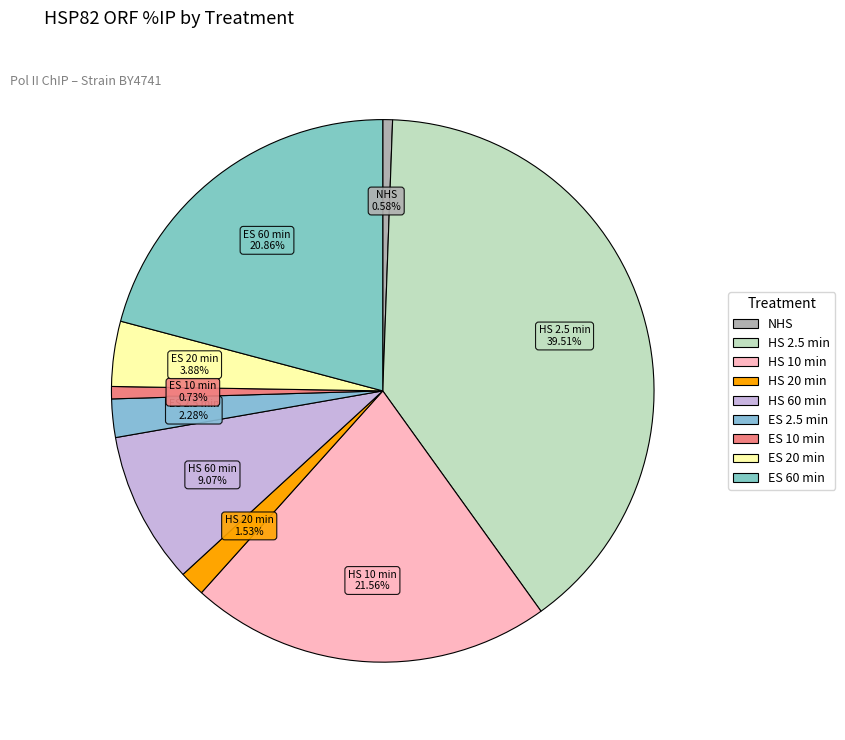

The ES 20 min slice represents 17% of the pie. True or false?

False